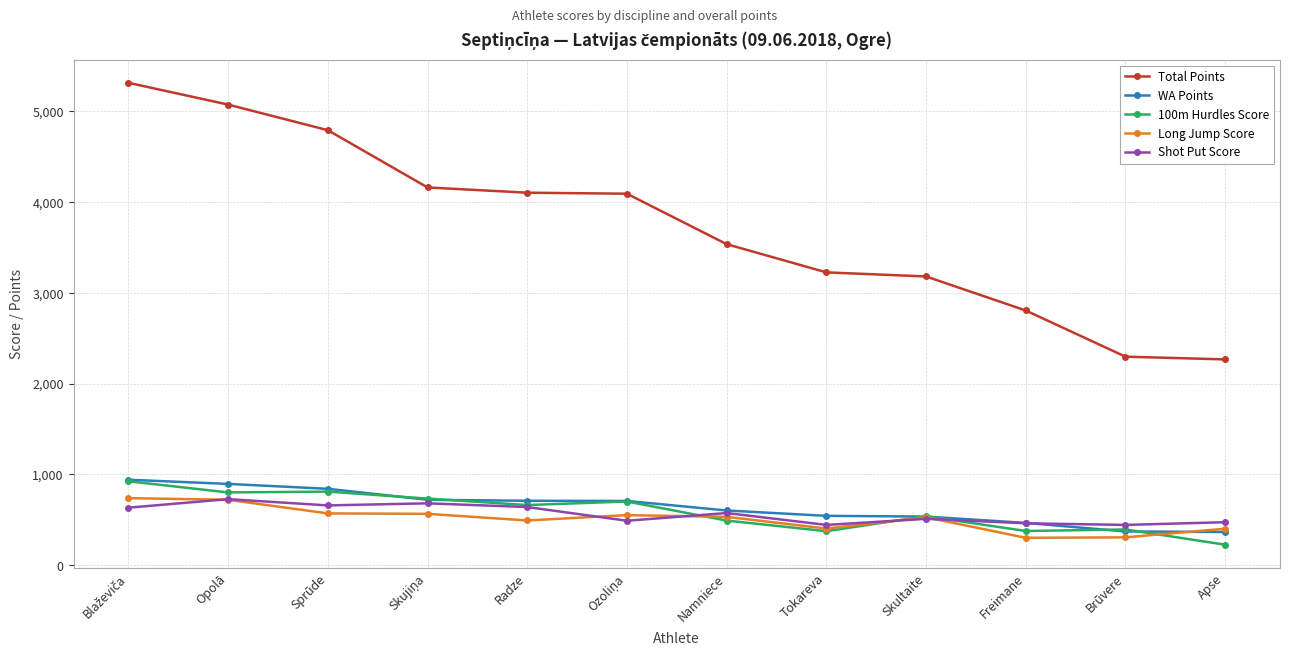

What is the highest value of the WA Points series?

941